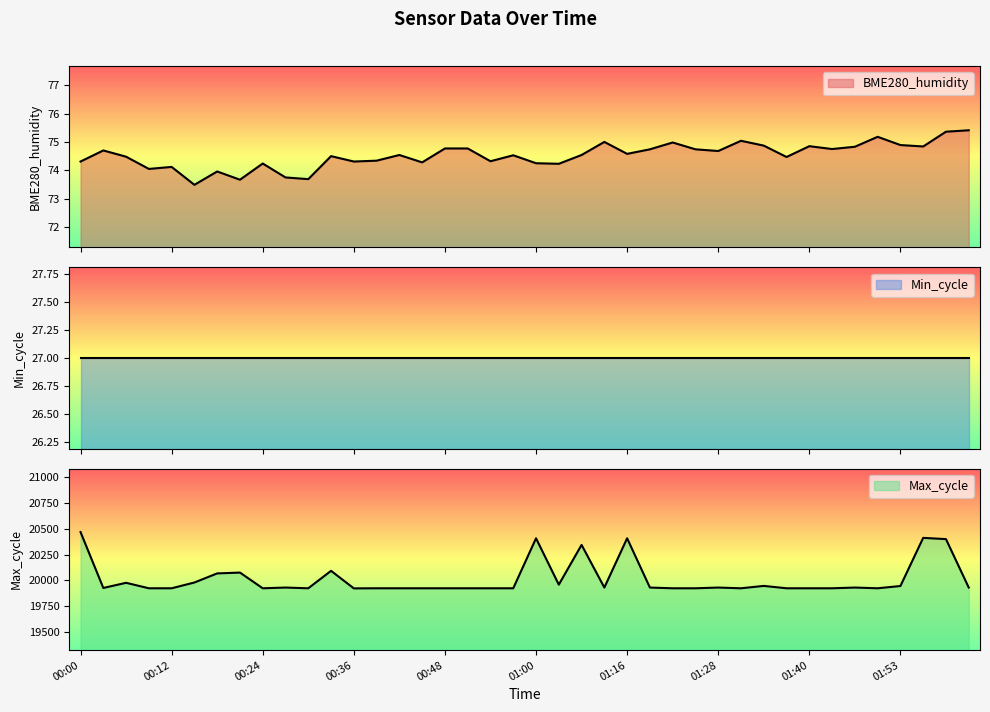

What is the label of the 34th point from the right?

00:18